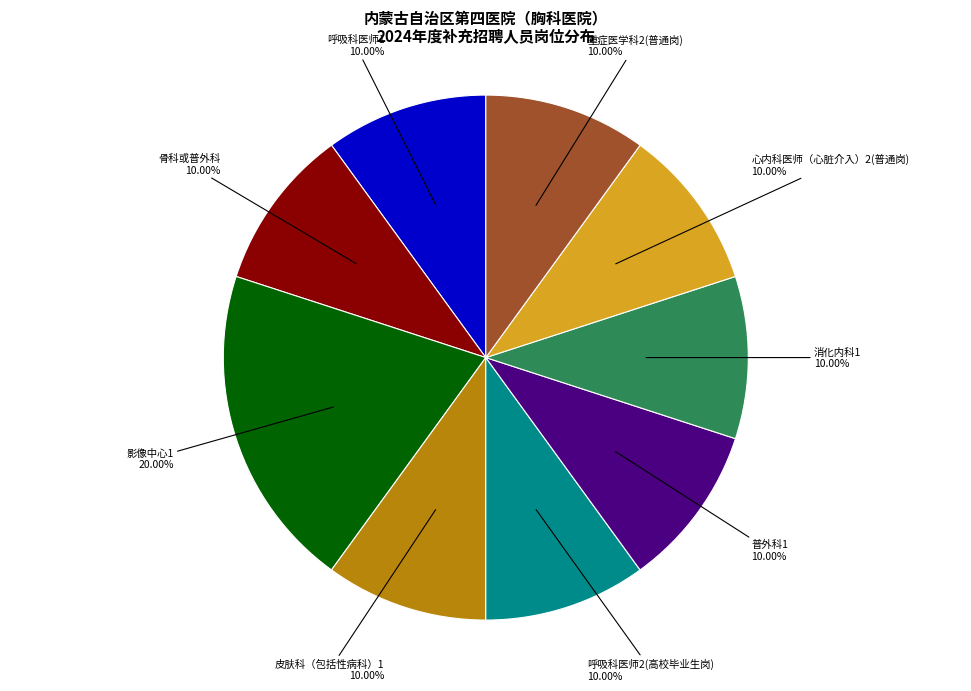

Is there any slice that represents more than half of the pie?

No